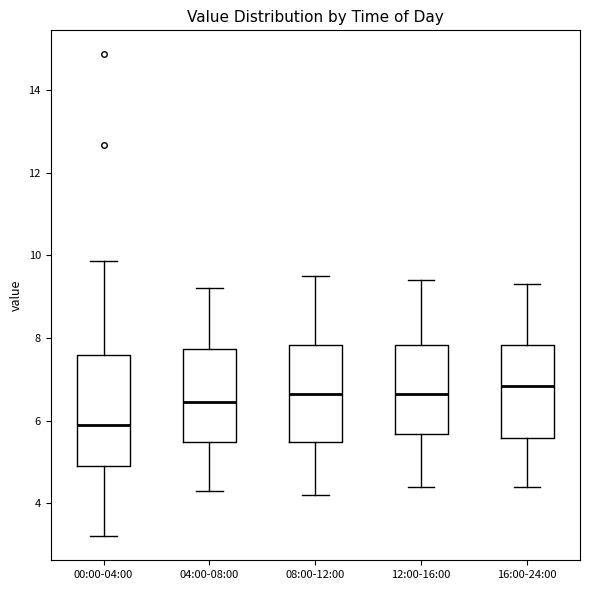

Comparing the boxes themselves (not the whiskers), which one is the tallest?

00:00-04:00